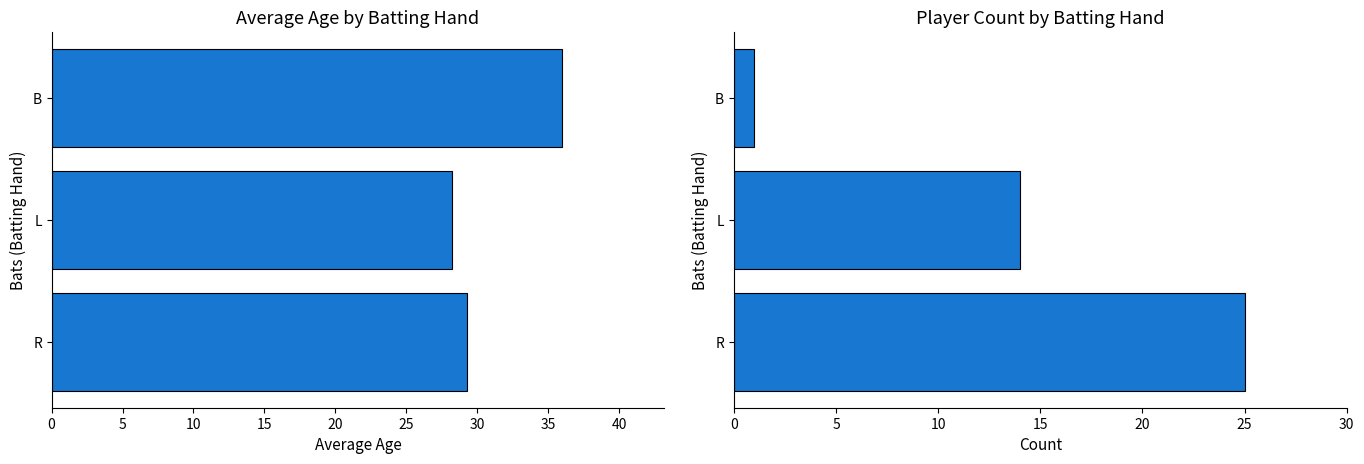

Which series has the largest range (max minus min)?

Count